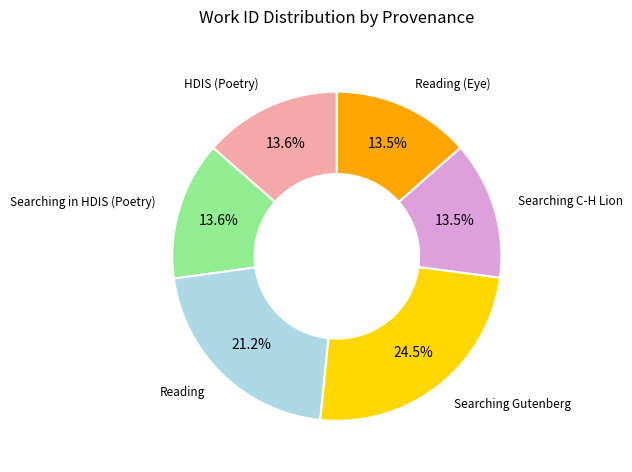

Is there any slice that represents more than half of the pie?

No